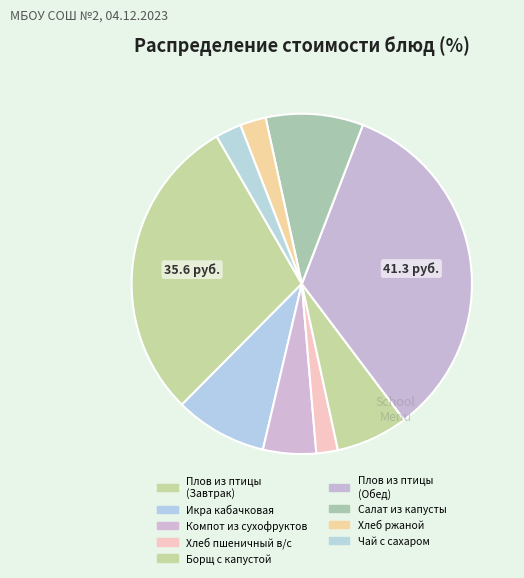

Which slice is the largest?

Плов из птицы (Обед)